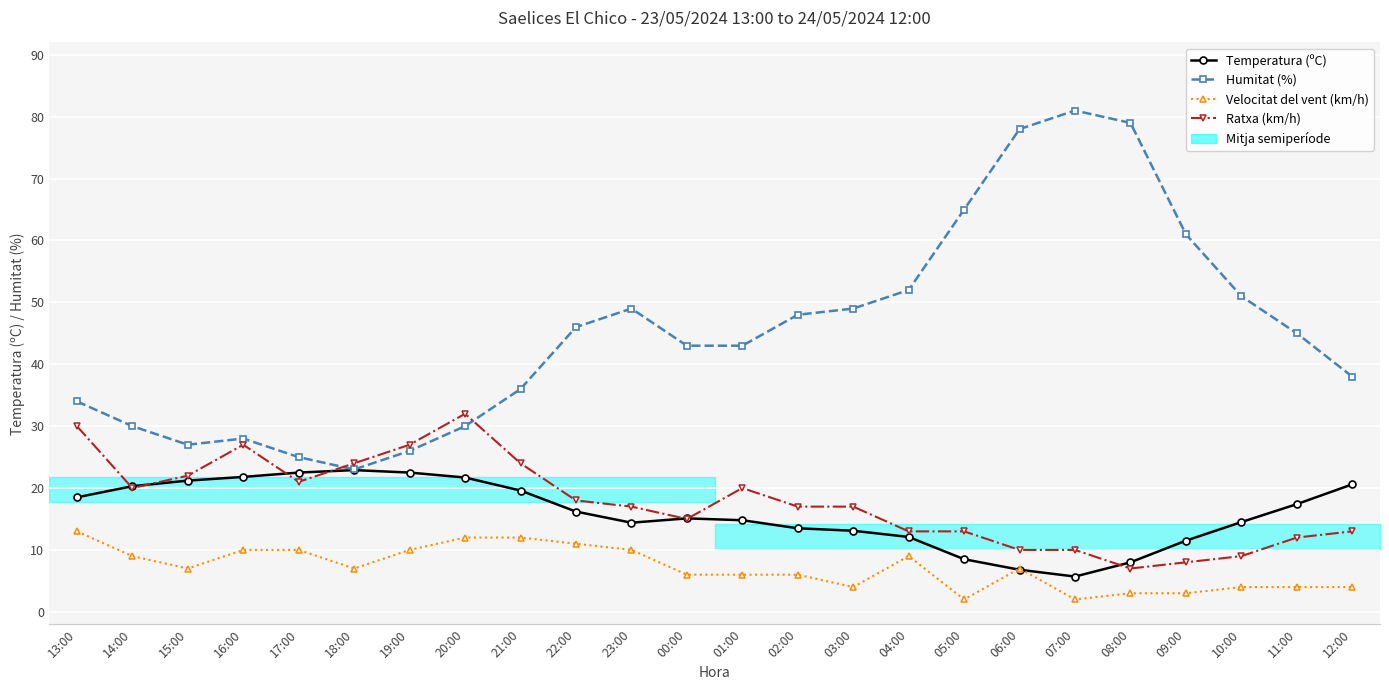

The value of Ratxa (km/h) at 04:00 is 13.0. True or false?

True